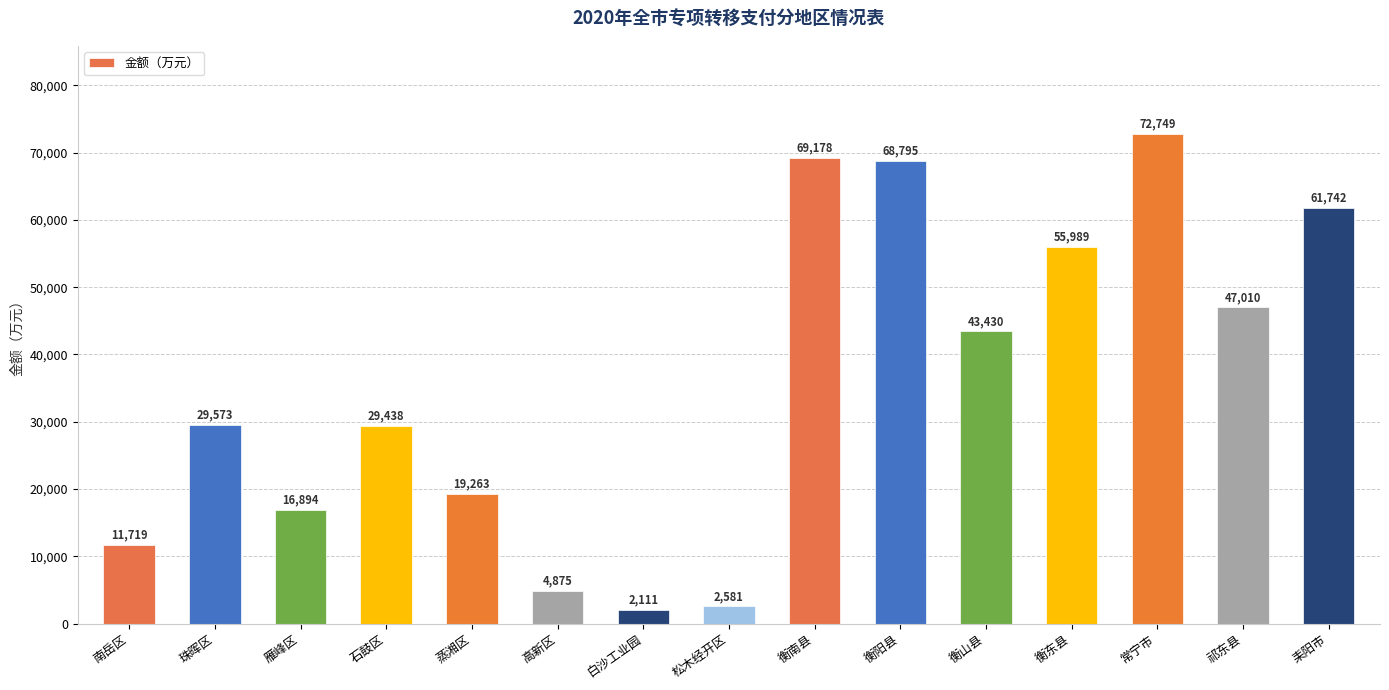

How many distinct data groups are displayed?

1